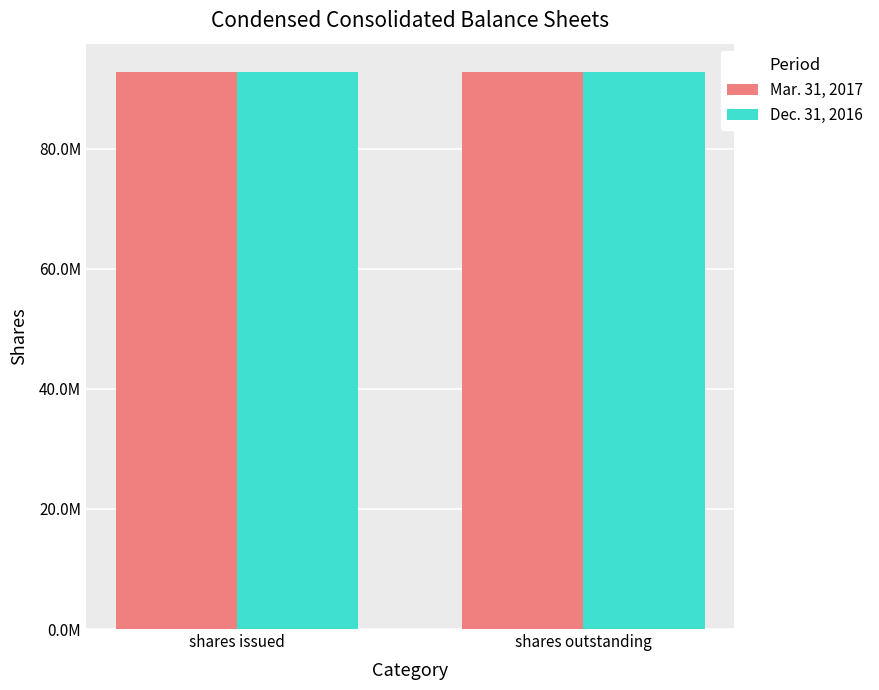

What are all the series names shown in the legend?

Mar. 31, 2017, Dec. 31, 2016